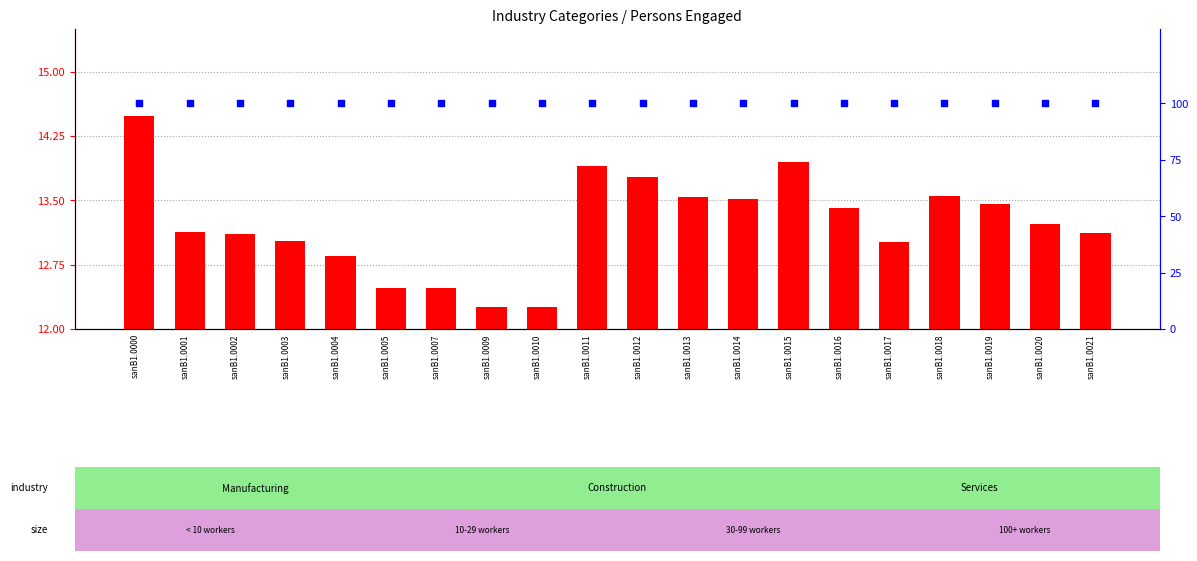

At which category is the sum across all series the highest?

sanB1.0000